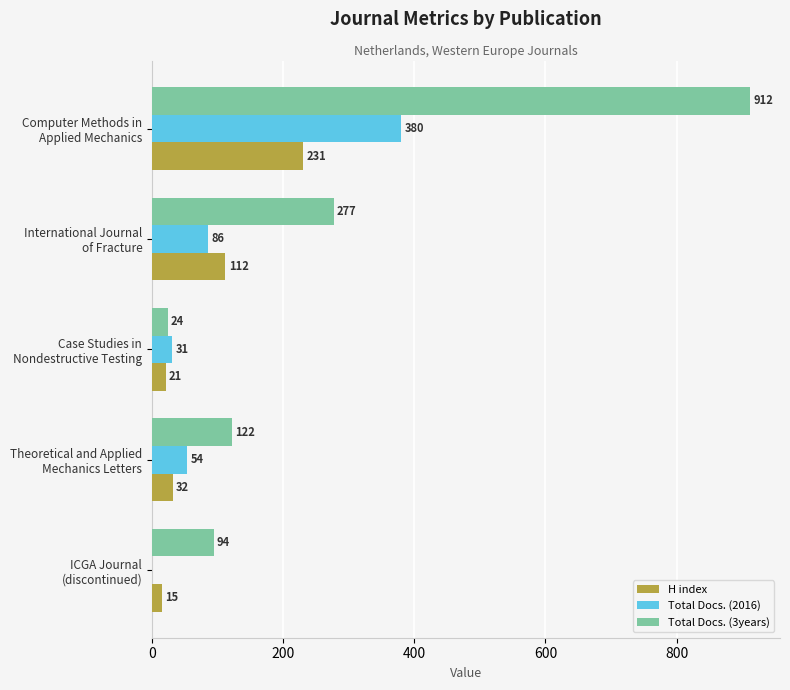

Which series has the largest total across all categories?

Total Docs. (3years)